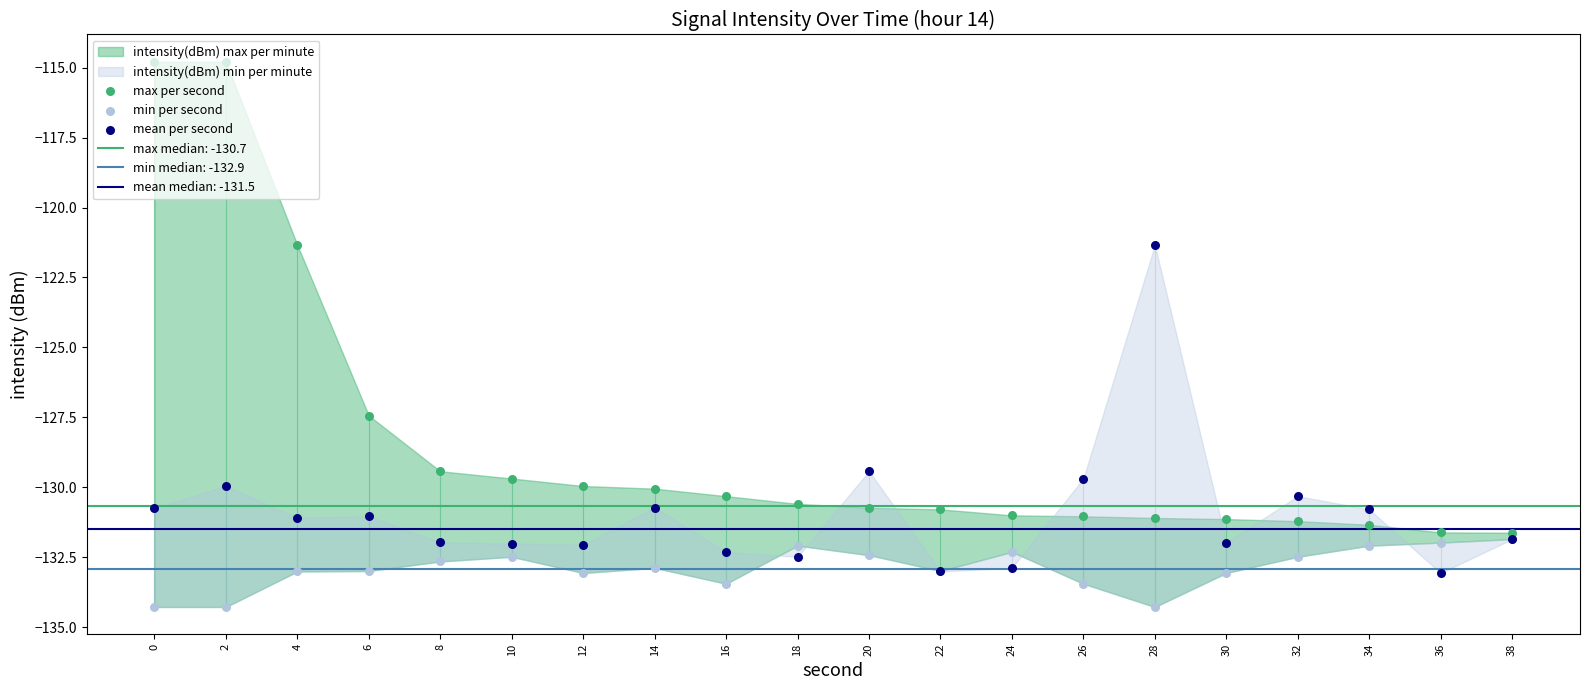

At which category is the sum across all series the highest?

2